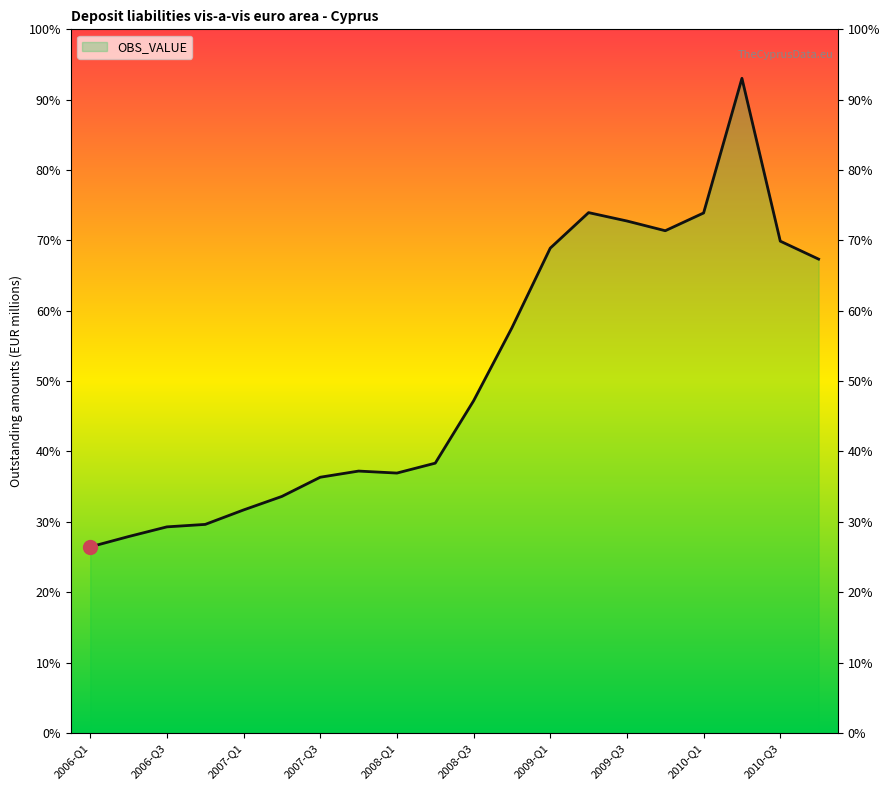

What is the average value?

66515